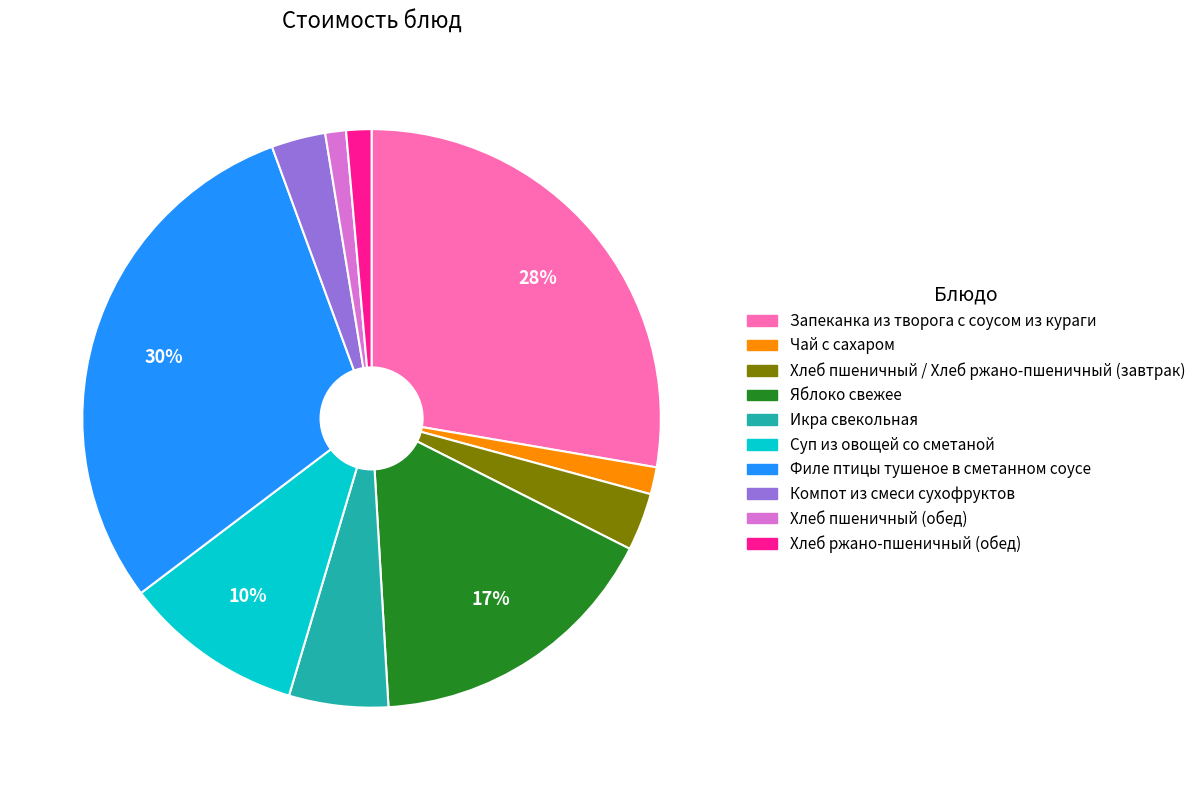

True or false: Яблоко свежее accounts for 30% of the total.

False